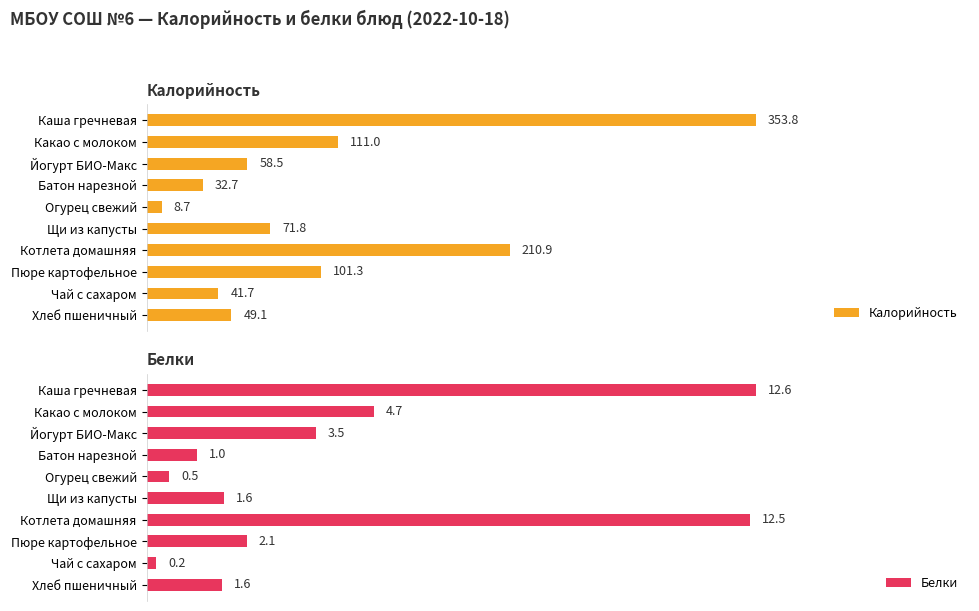

List the labels in order of Калорийность value, largest first.

Каша гречневая, Котлета домашняя, Какао с молоком, Пюре картофельное, Щи из капусты, Йогурт БИО-Макс, Хлеб пшеничный, Чай с сахаром, Батон нарезной, Огурец свежий